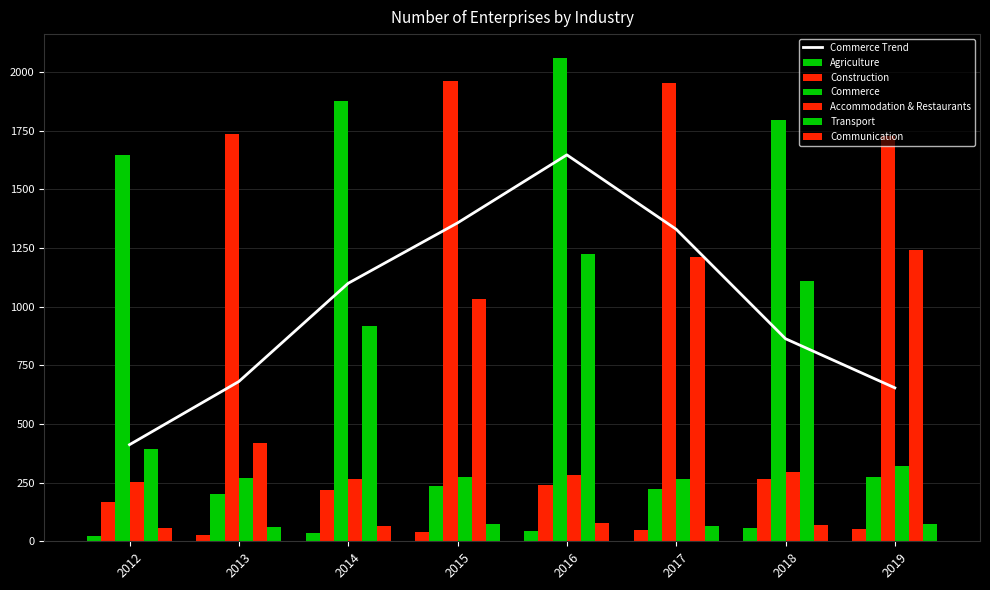

Read the Accommodation & Restaurants value at 2019.

320.0